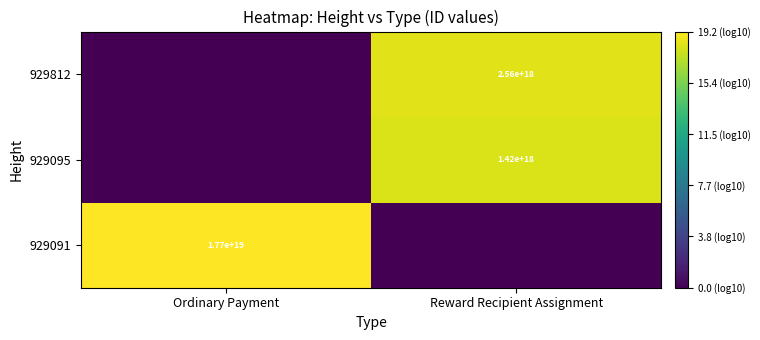

The 929095 series shows 1420000000000000000 at Reward Recipient Assignment. True or false?

True